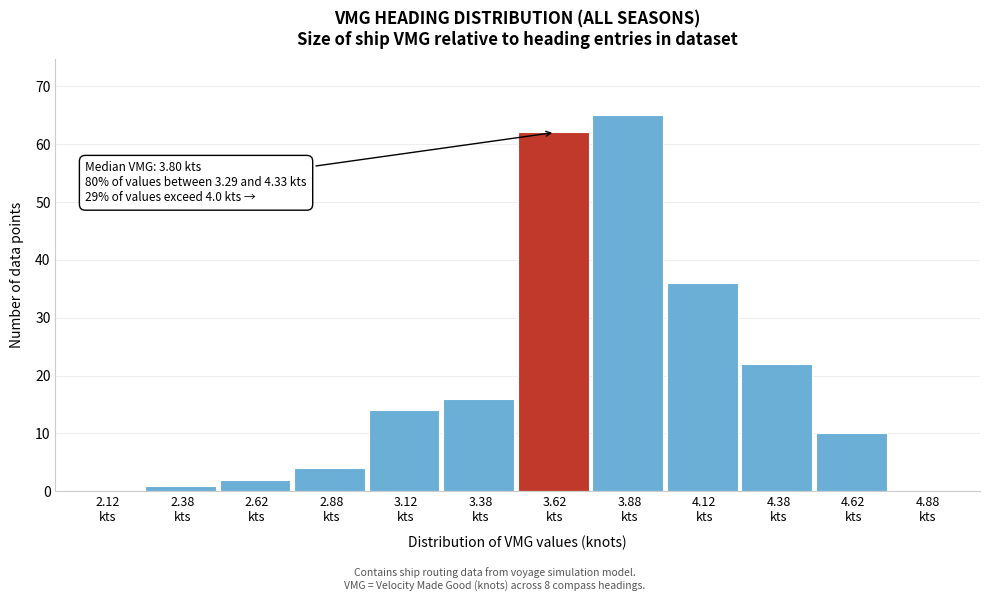

Over which range of the x-axis is the bar tallest?

3.75 to 4.00